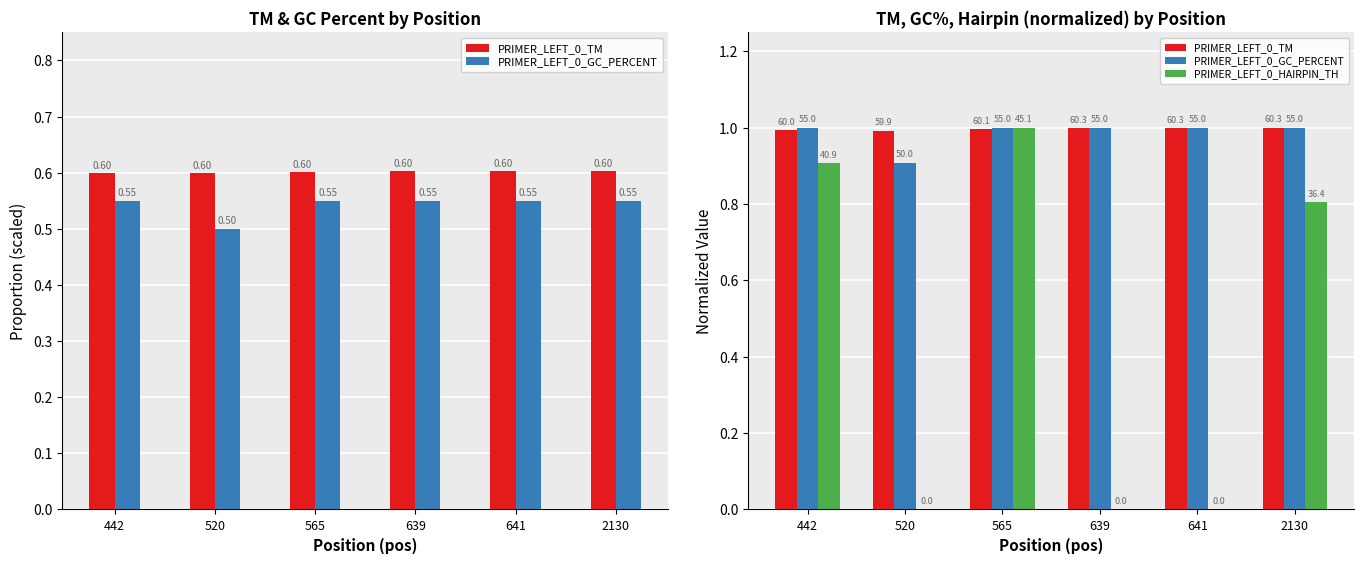

Which series has the largest total across all categories?

PRIMER_LEFT_0_TM